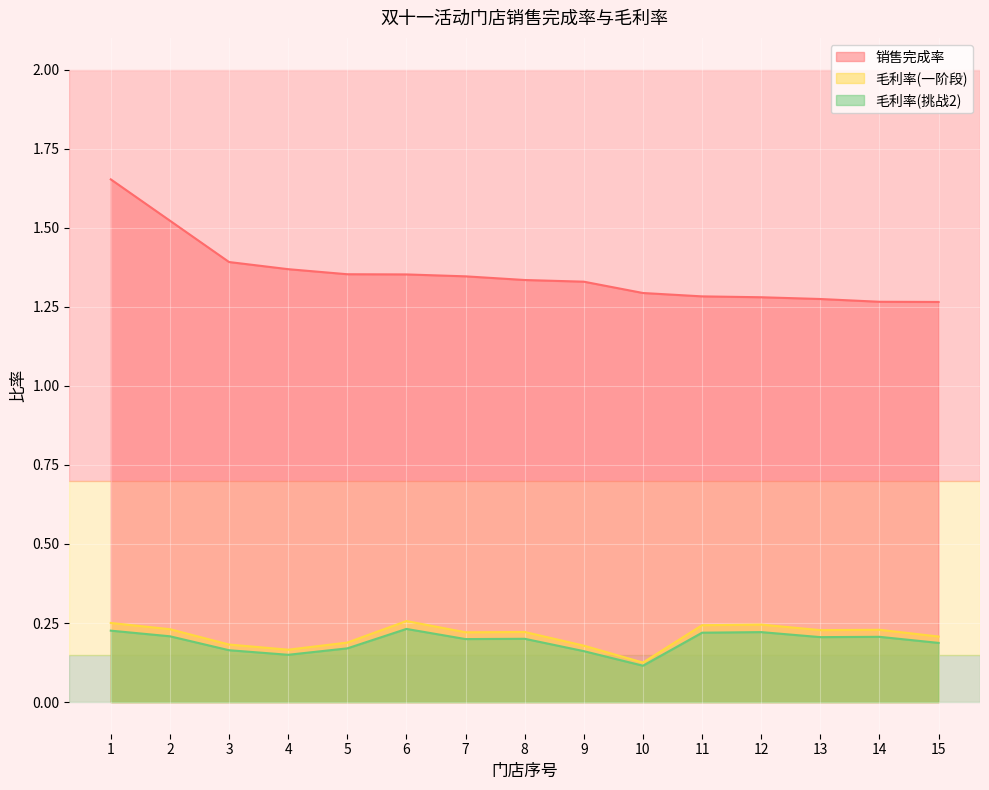

How many categories are shown in the chart?

15